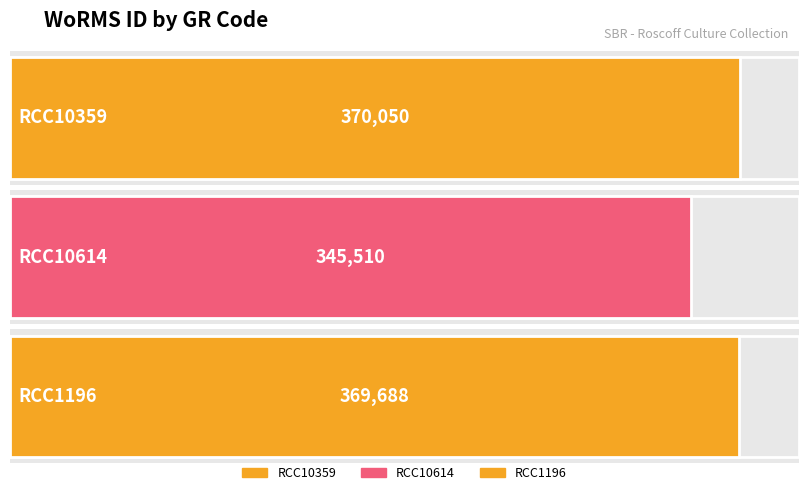

At which label does the data first exceed 369688?

RCC10359